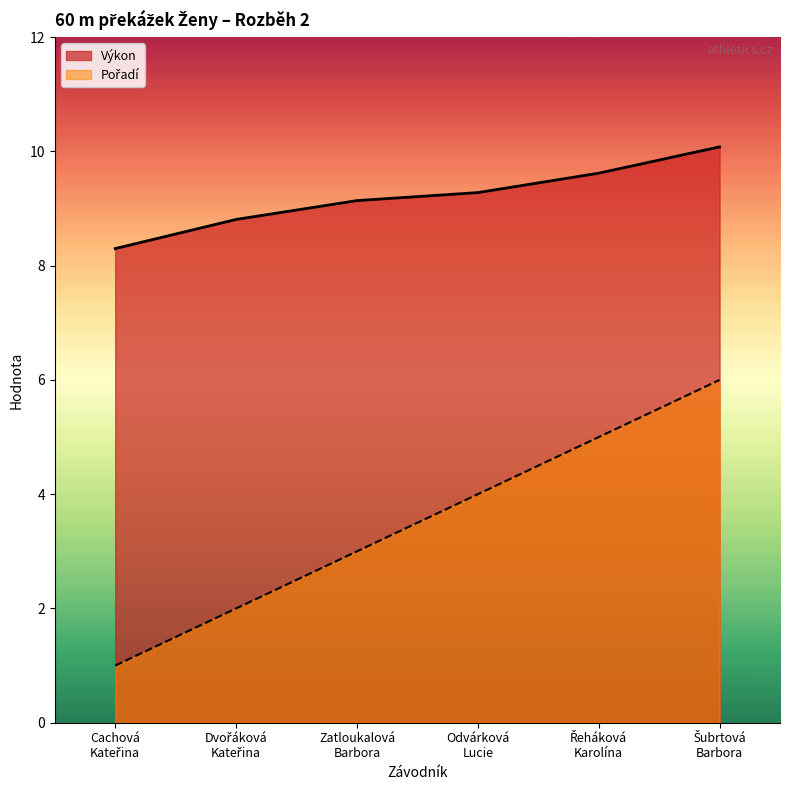

What is the value of the Pořadí point at the 3rd from the left?

3.0